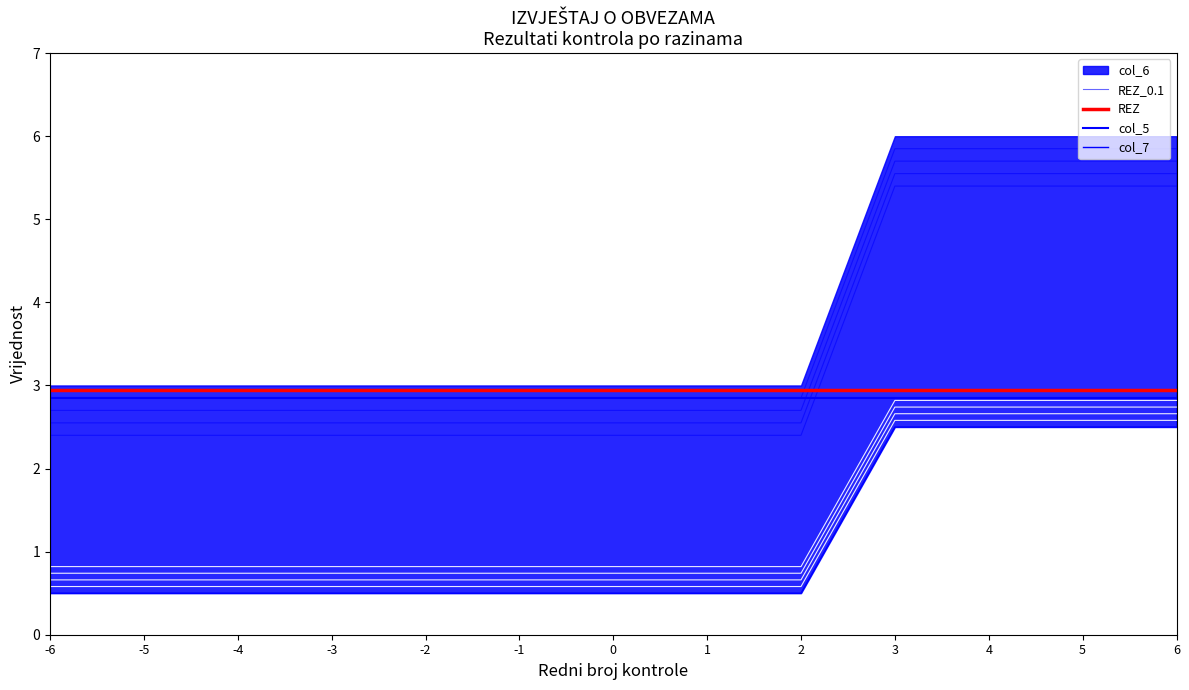

How many lines are shown in the chart?

4